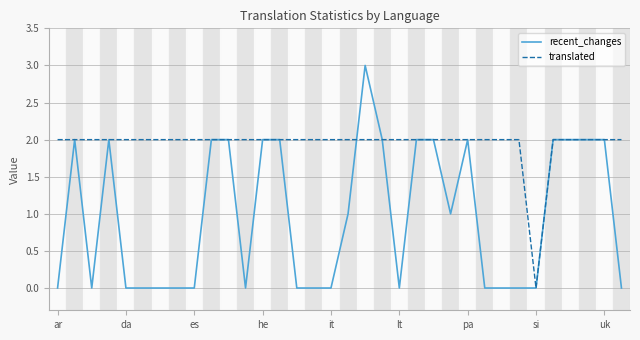

Rank the series by their average value, from lowest to highest.

recent_changes, translated